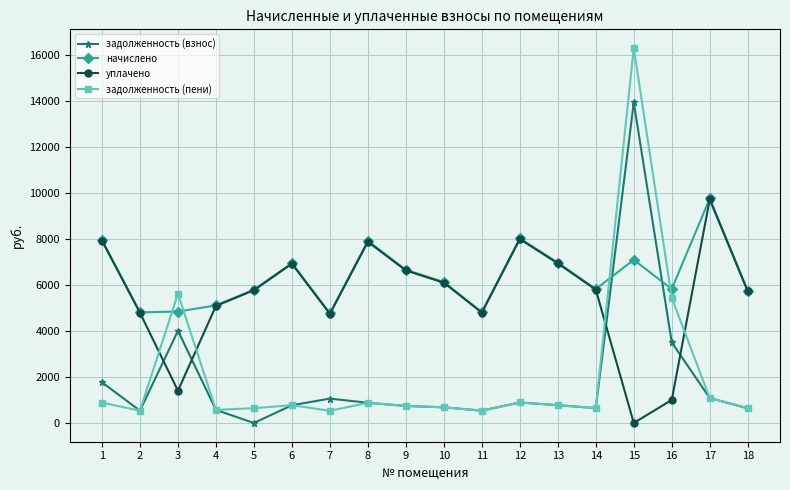

Rank the series at 3 from highest to lowest value.

задолженность (пени), начислено, задолженность (взнос), уплачено